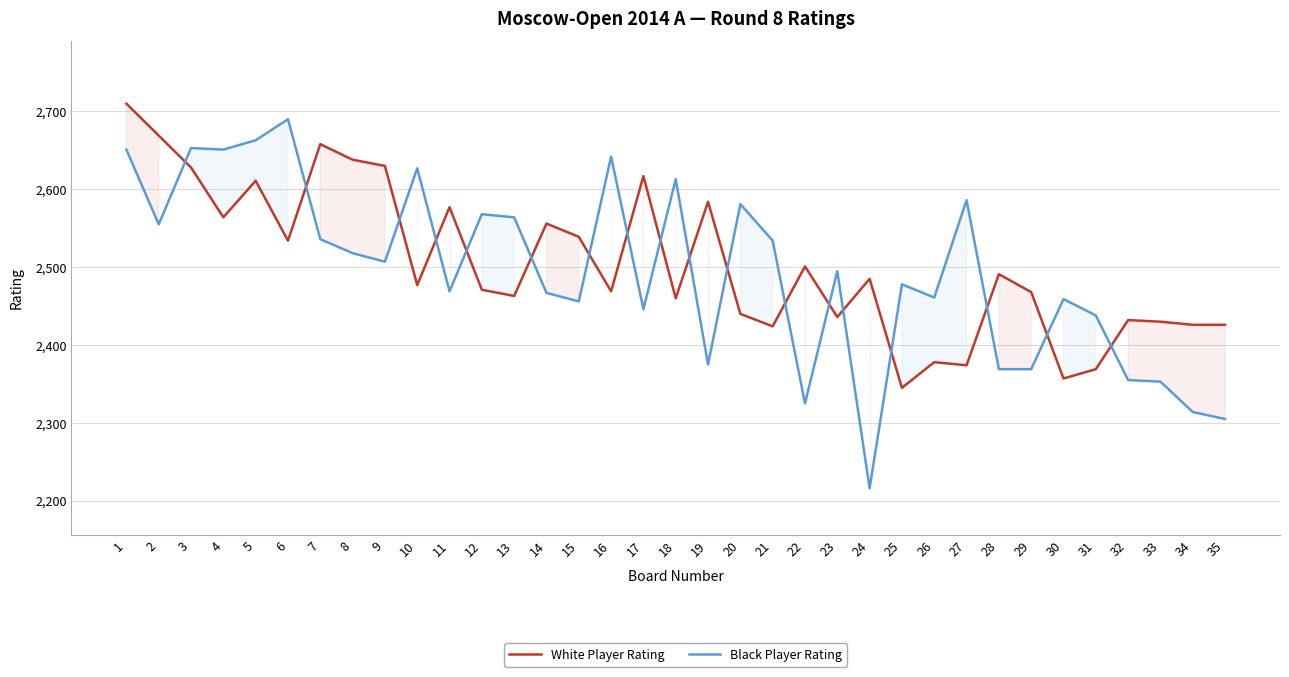

Rank the series by their average value, from highest to lowest.

White Player Rating, Black Player Rating